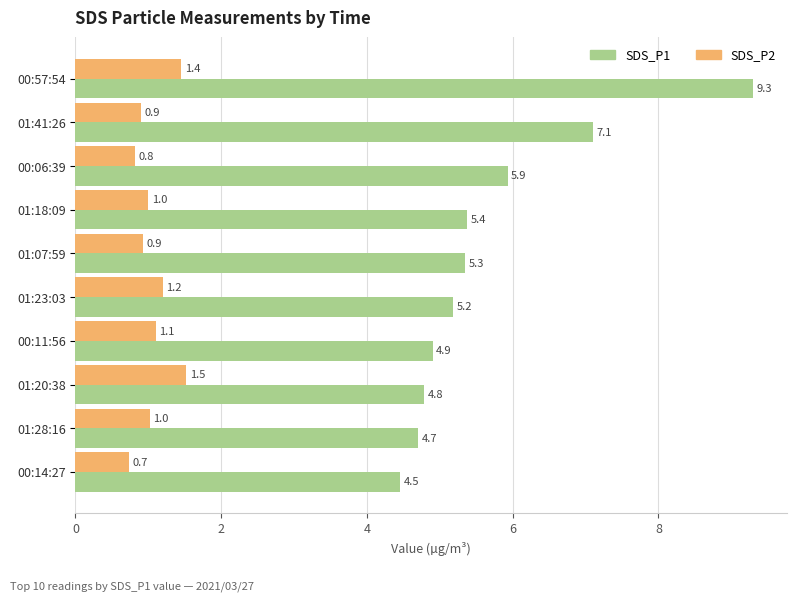

Where is SDS_P1 nearest to the value 6?

00:06:39